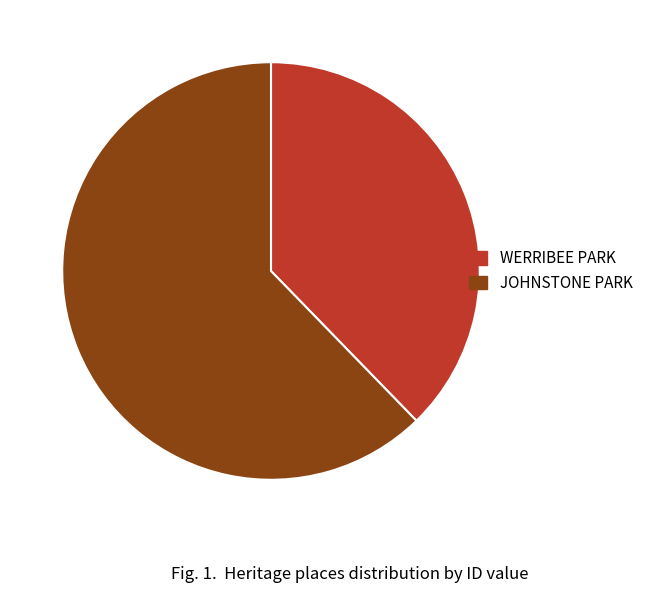

Approximately how many times larger is the value at WERRIBEE PARK compared to JOHNSTONE PARK?

0.6